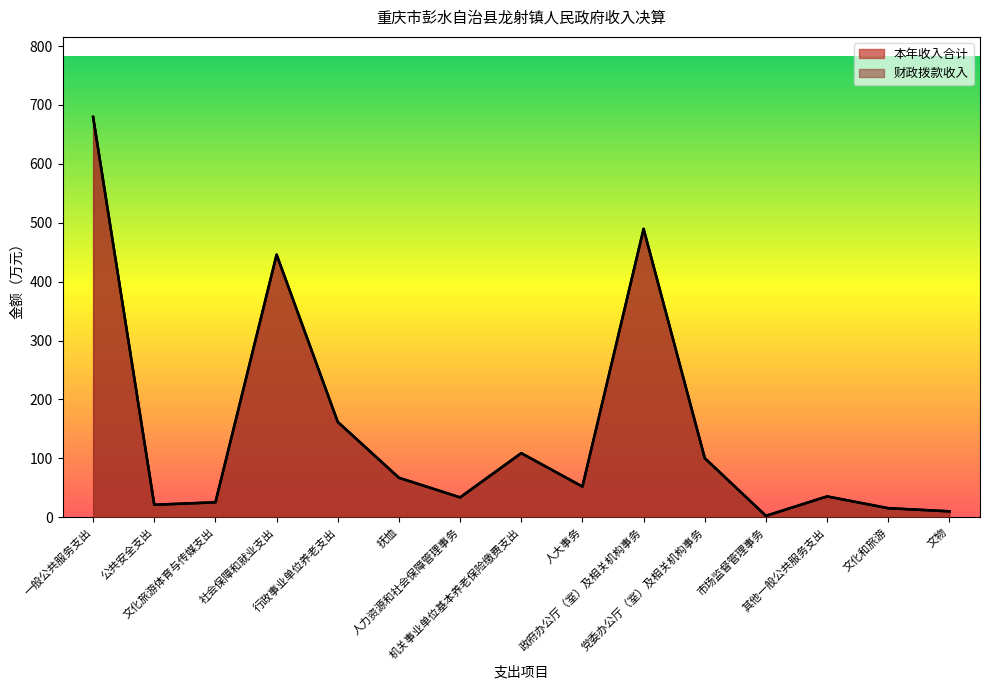

Where is 本年收入合计 nearest to the value 340?

社会保障和就业支出